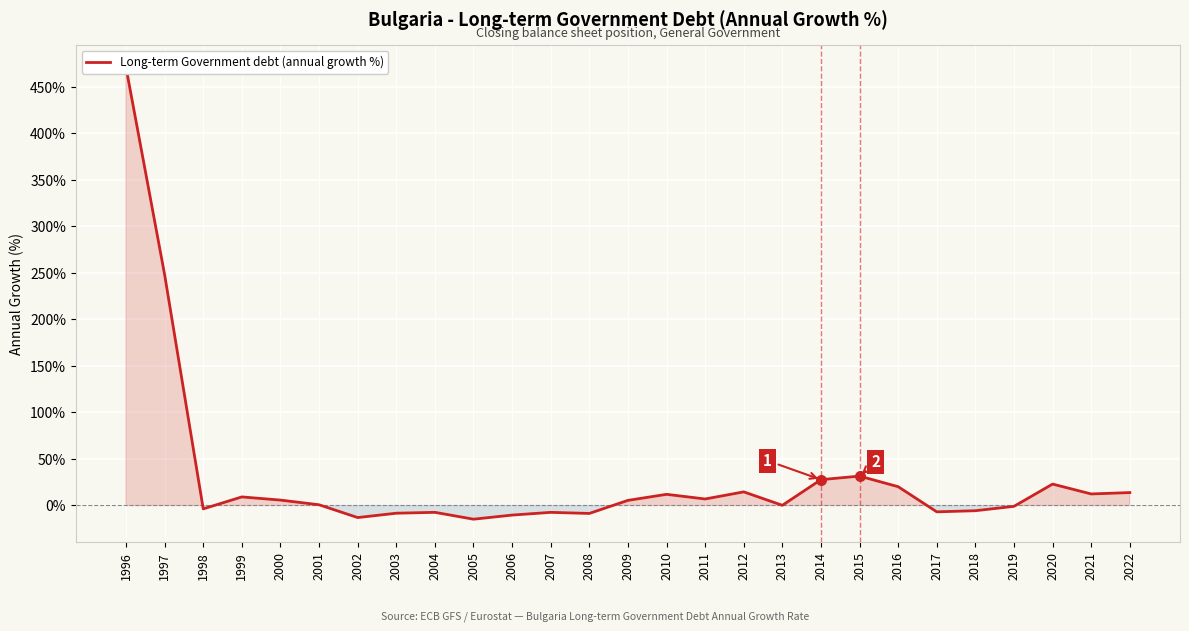

Which has a higher value, 2019 or 2012?

2012